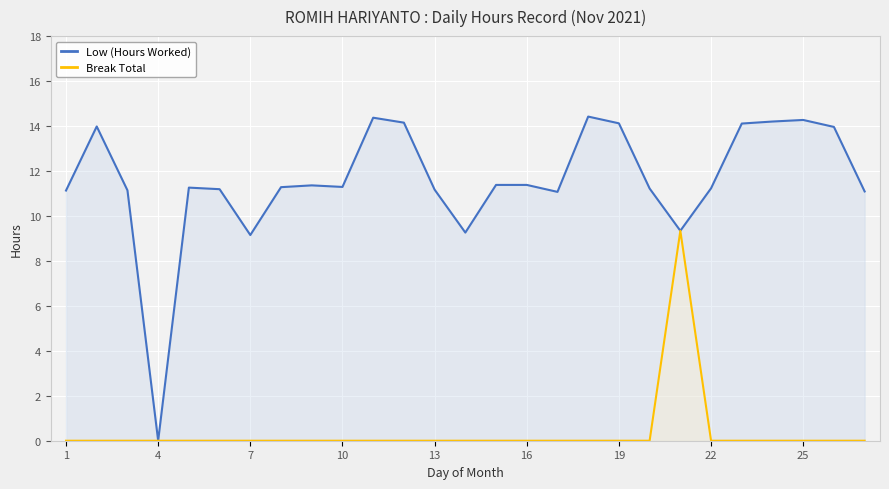

At how many categories does at least one series exceed 9?

26